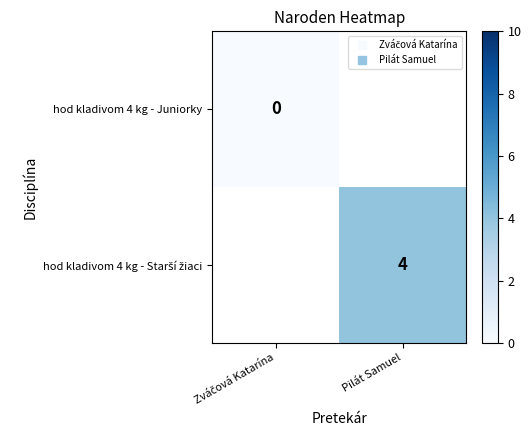

List the series in order of their overall mean, lowest first.

hod kladivom 4 kg - Juniorky, hod kladivom 4 kg - Starší žiaci